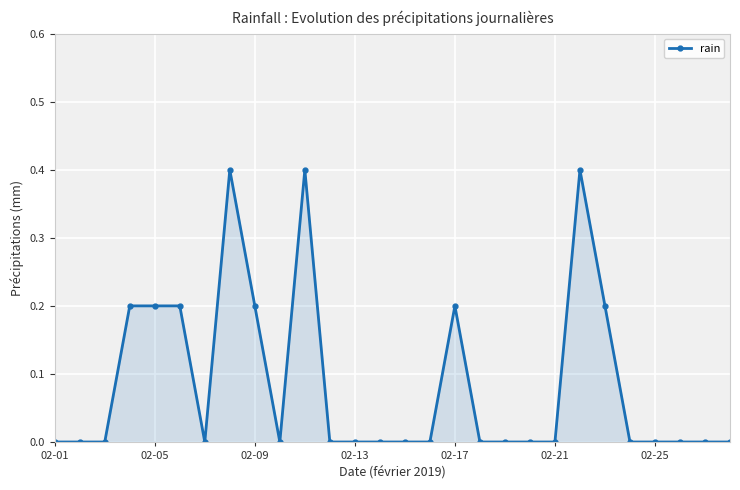

What is the greatest value displayed?

0.4